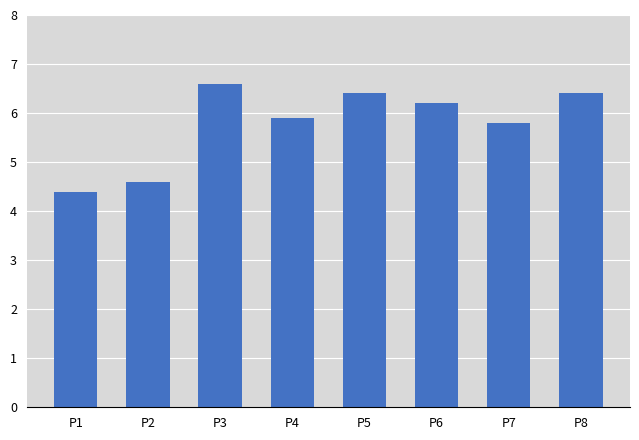

How many data points are less than 6?

4